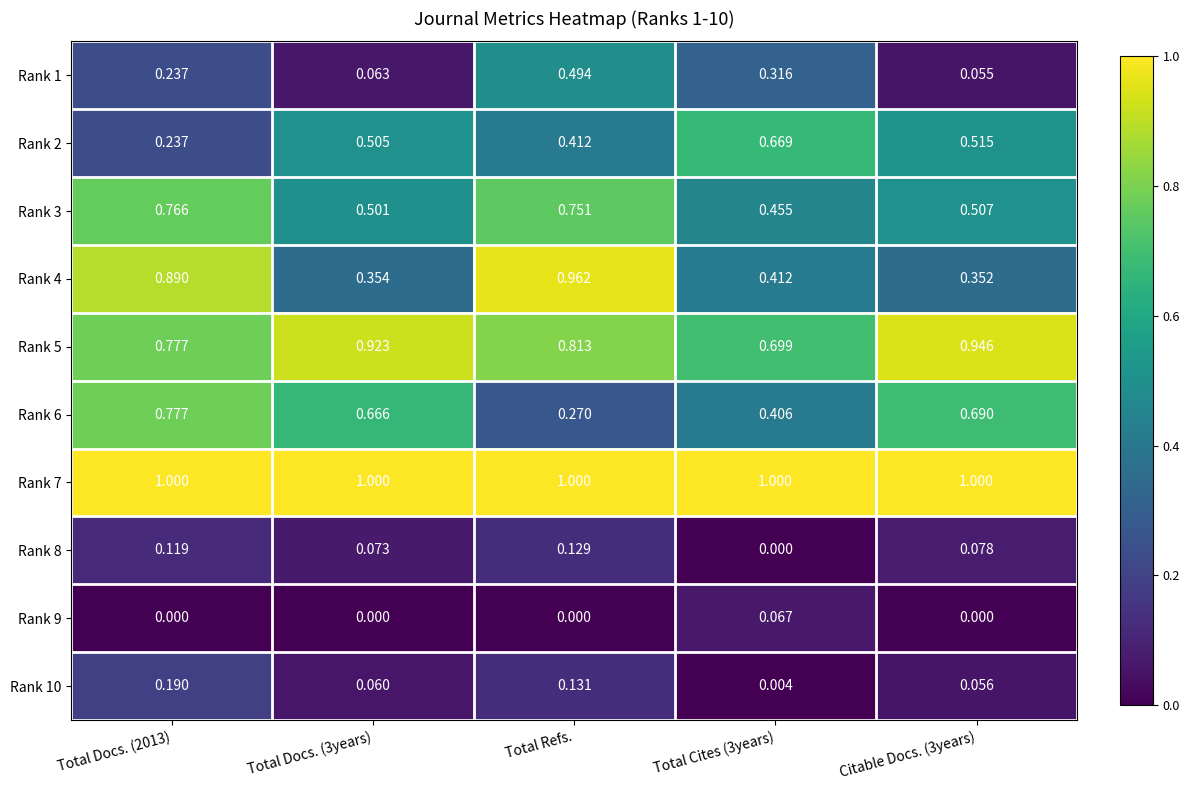

Which category has the highest value in the Rank 1 series?

Total Refs.